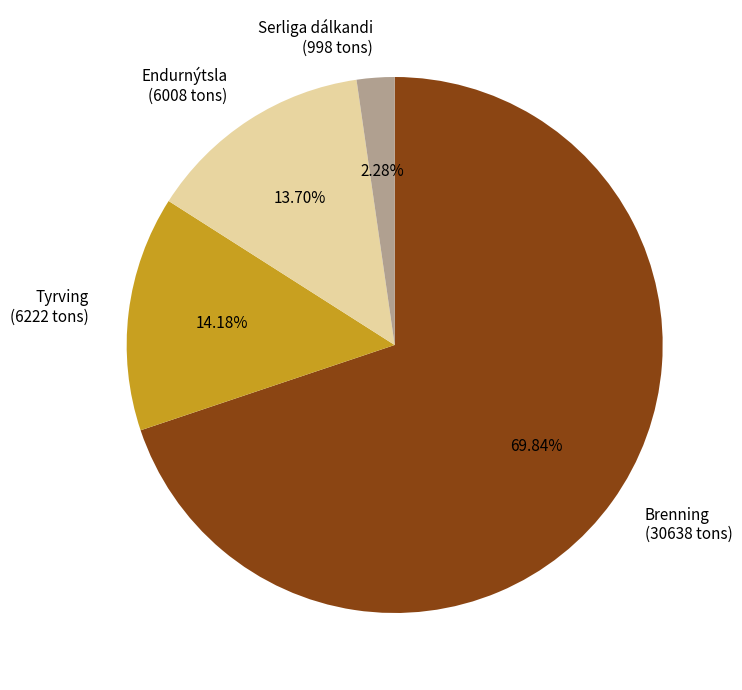

Is the sum of Brenning and Endurnýtsla greater than half?

Yes